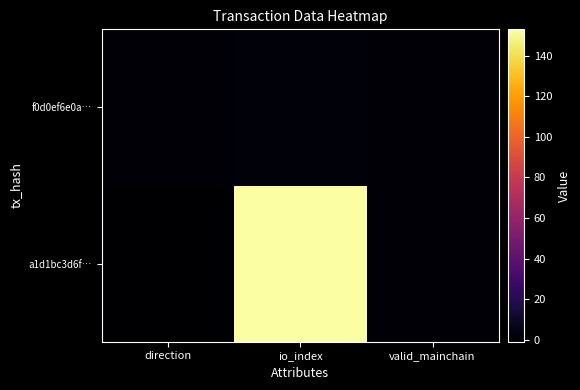

Which series changed the most between io_index and valid_mainchain?

a1d1bc3d6f…